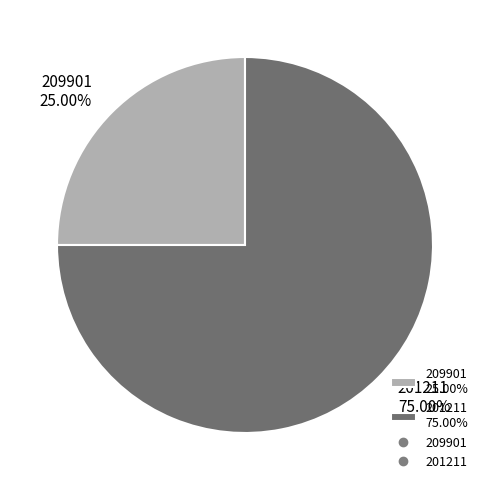

True or false: 209901 accounts for 37% of the total.

False